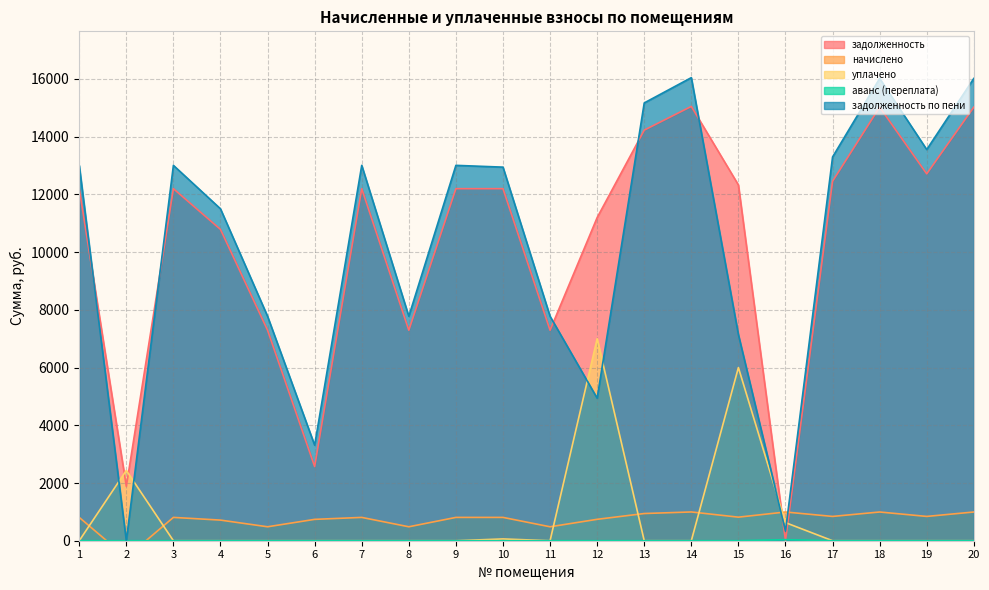

Rank the series at 10 from lowest to highest value.

аванс (переплата), уплачено, начислено, задолженность, задолженность по пени